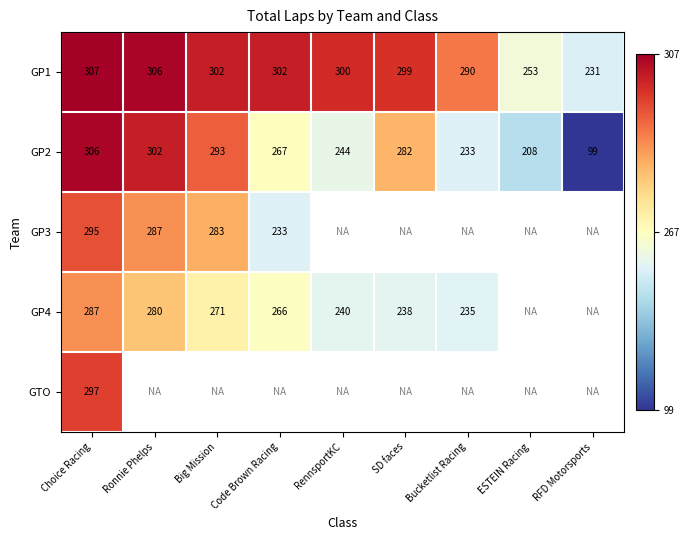

Is it true that GP1 equals 462 at Big Mission?

False